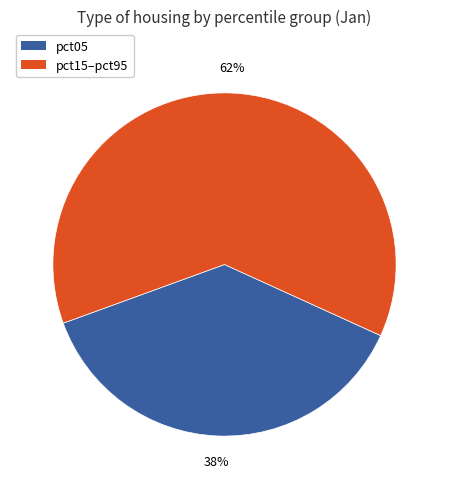

Is there a majority slice in this chart?

Yes